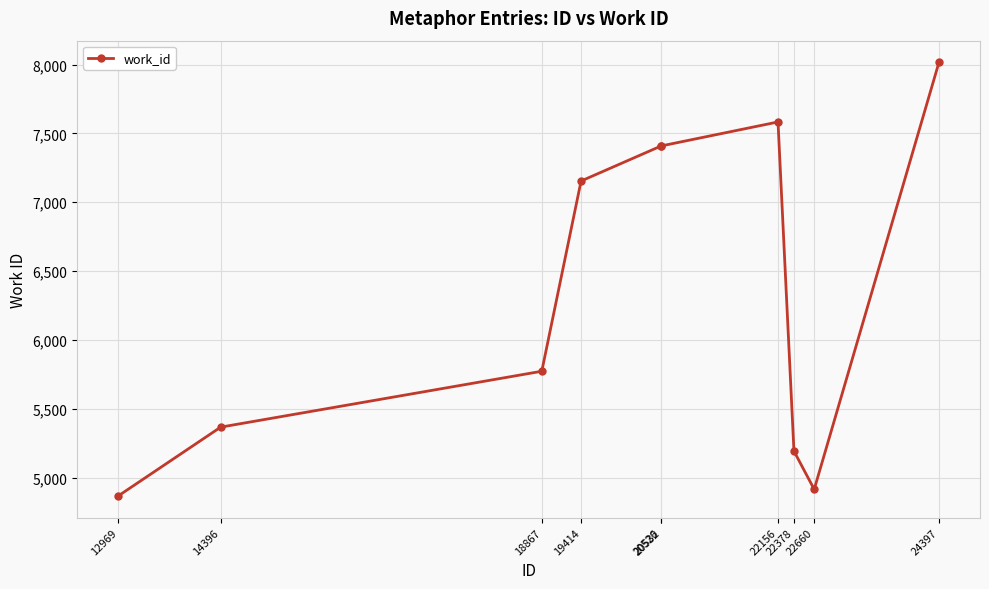

What is the difference between the maximum and second lowest values?

3102